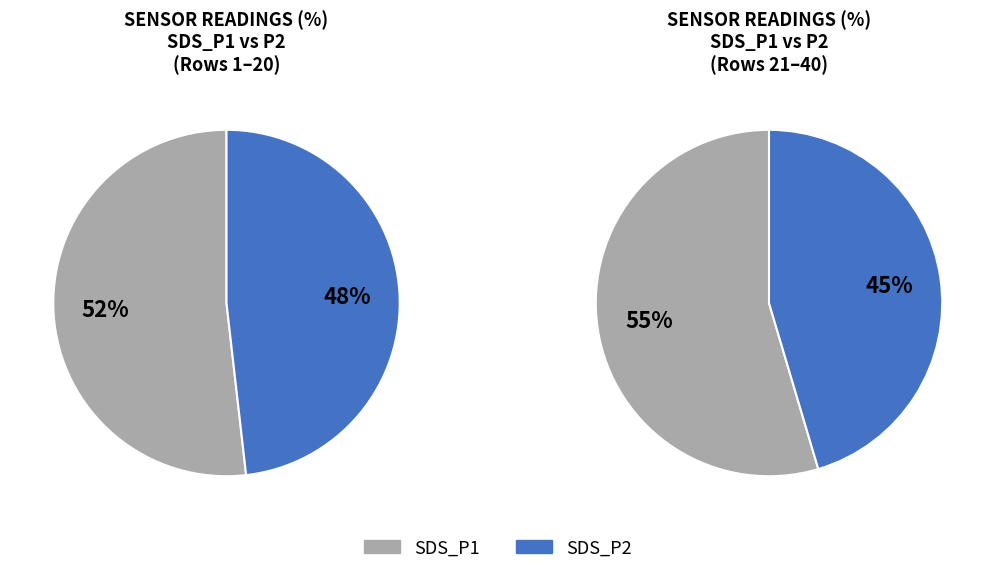

Which series has the largest range (max minus min)?

SDS_P1